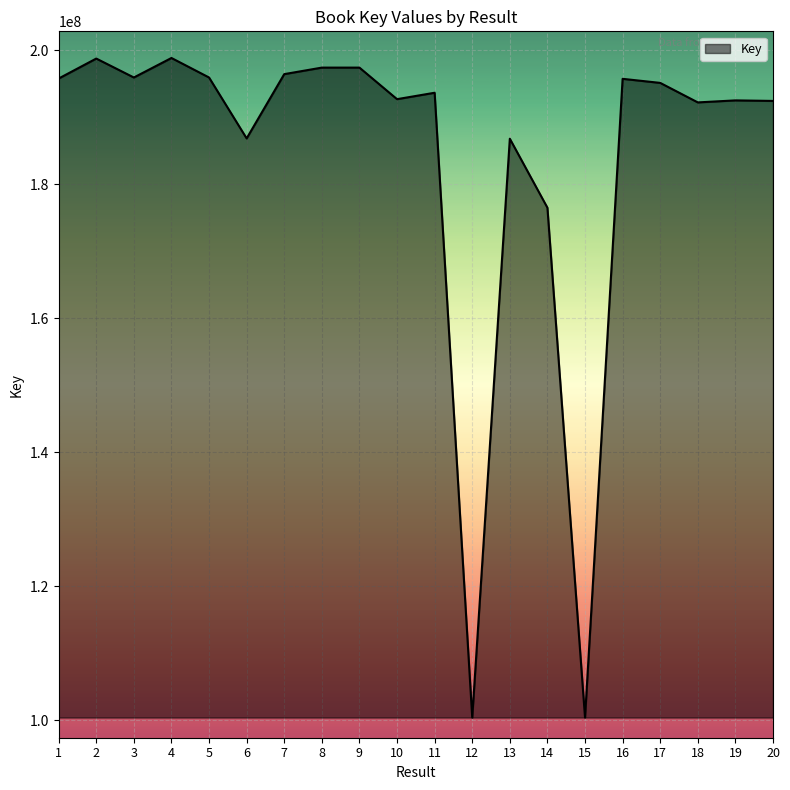

What is the maximum value shown in the chart?

198823515